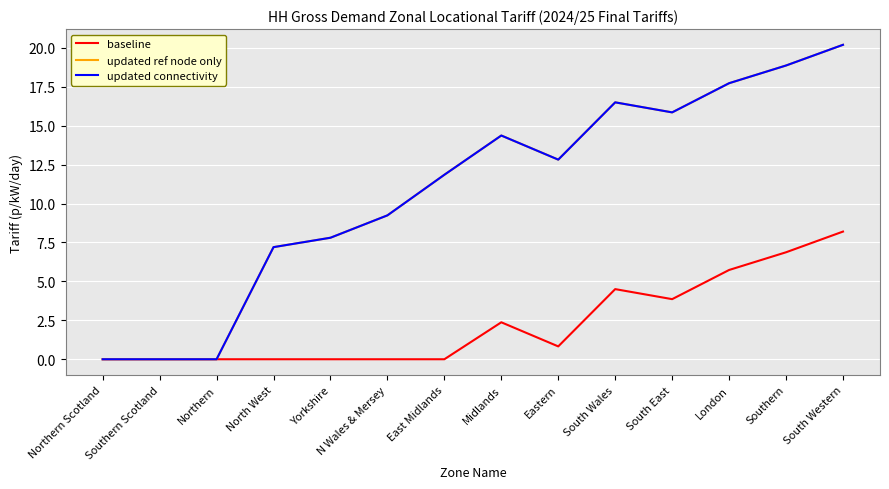

How many interior local peaks does the baseline series have?

2